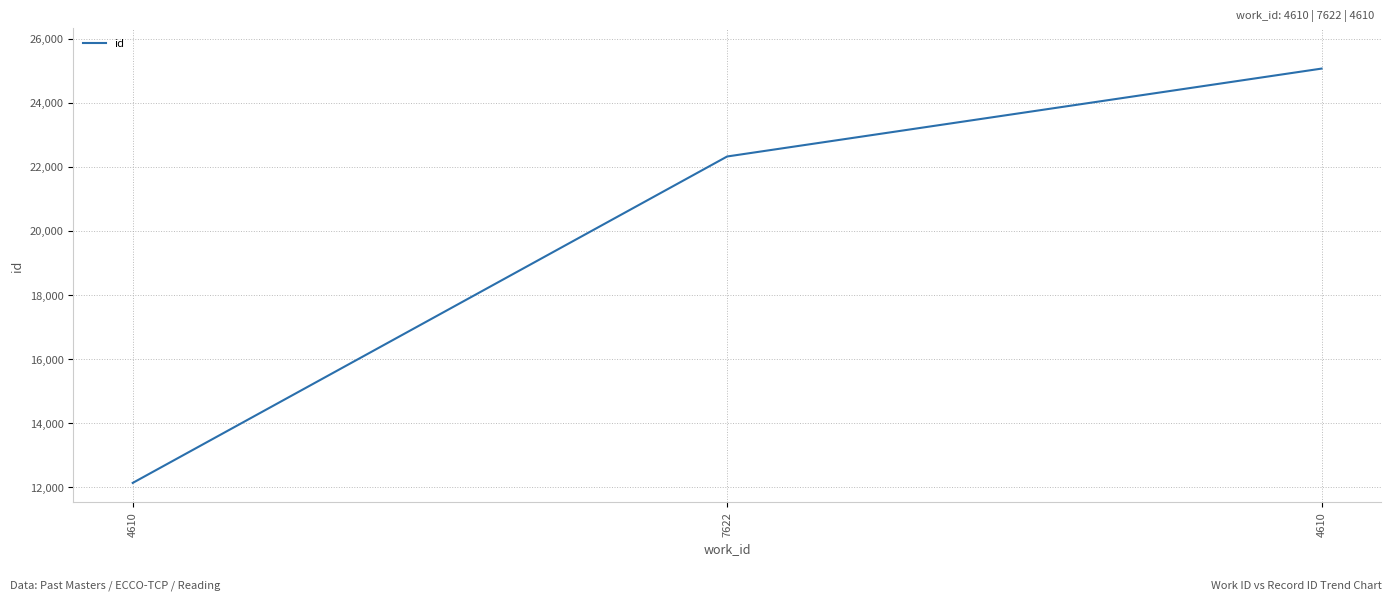

Which label corresponds to the smallest value in the chart?

4610